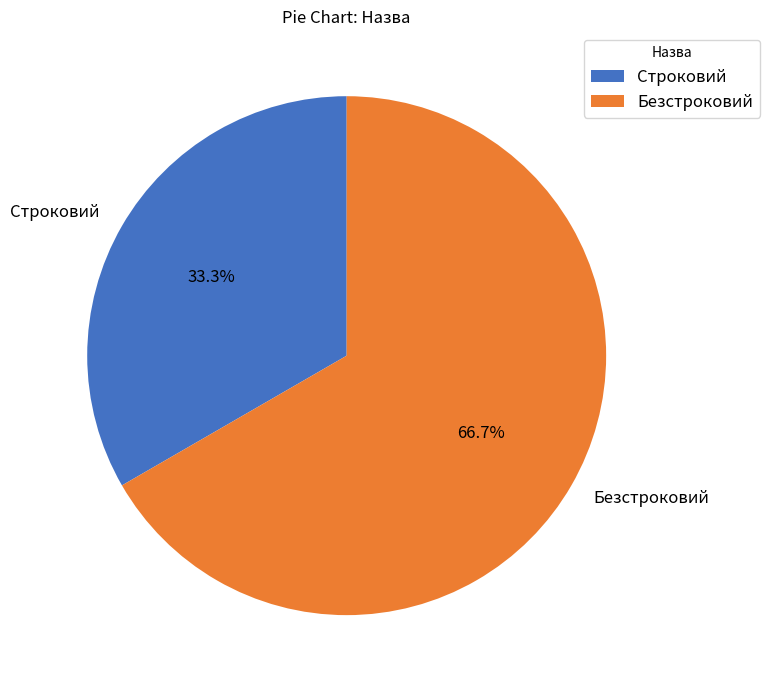

To the nearest percent, what percentage of the pie is Безстроковий?

67%